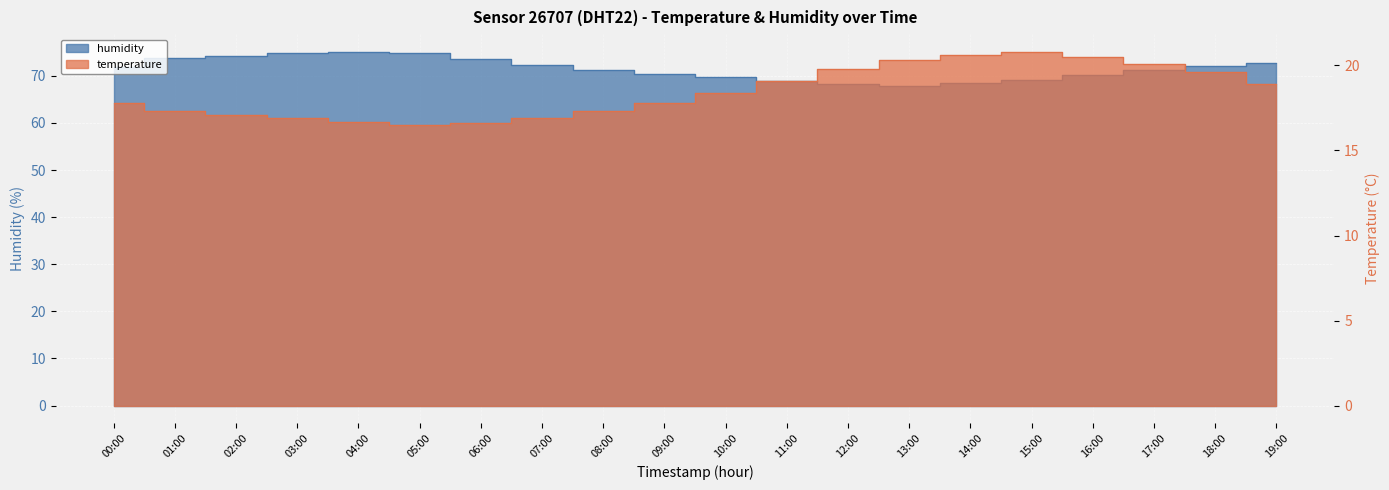

Reading left to right, transcribe all the data shown in this chart.

humidity: 00:00=71.8	01:00=73.7	02:00=74.2	03:00=74.8	04:00=75.1	05:00=74.9	06:00=73.6	07:00=72.4	08:00=71.2	09:00=70.5	10:00=69.8	11:00=68.9	12:00=68.2	13:00=67.9	14:00=68.4	15:00=69.1	16:00=70.2	17:00=71.3	18:00=72.1	19:00=72.8
temperature: 00:00=17.8	01:00=17.3	02:00=17.1	03:00=16.9	04:00=16.7	05:00=16.5	06:00=16.6	07:00=16.9	08:00=17.3	09:00=17.8	10:00=18.4	11:00=19.1	12:00=19.8	13:00=20.3	14:00=20.6	15:00=20.8	16:00=20.5	17:00=20.1	18:00=19.6	19:00=18.9